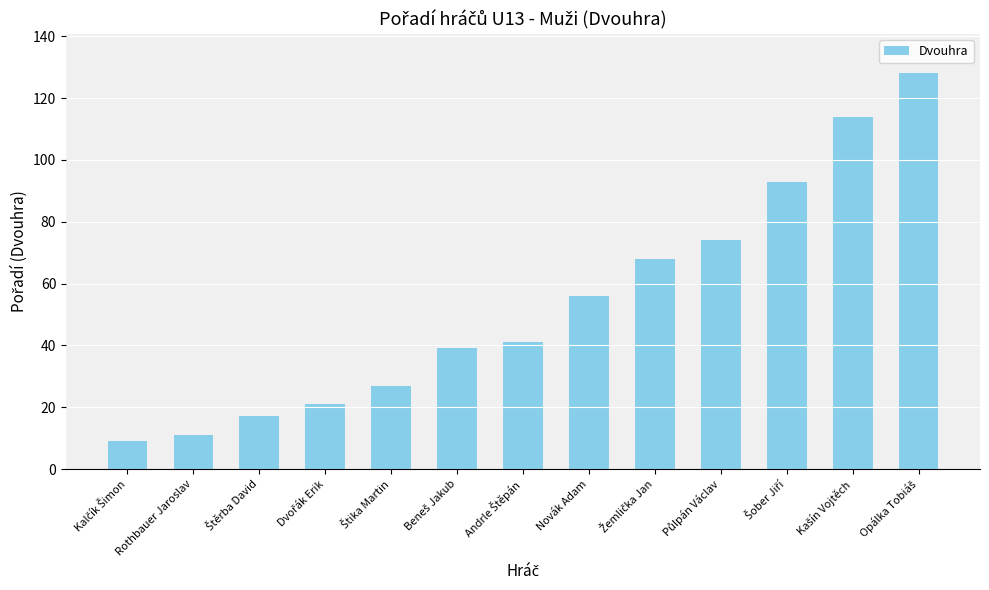

Between Rothbauer Jaroslav and Novák Adam, which is larger?

Novák Adam